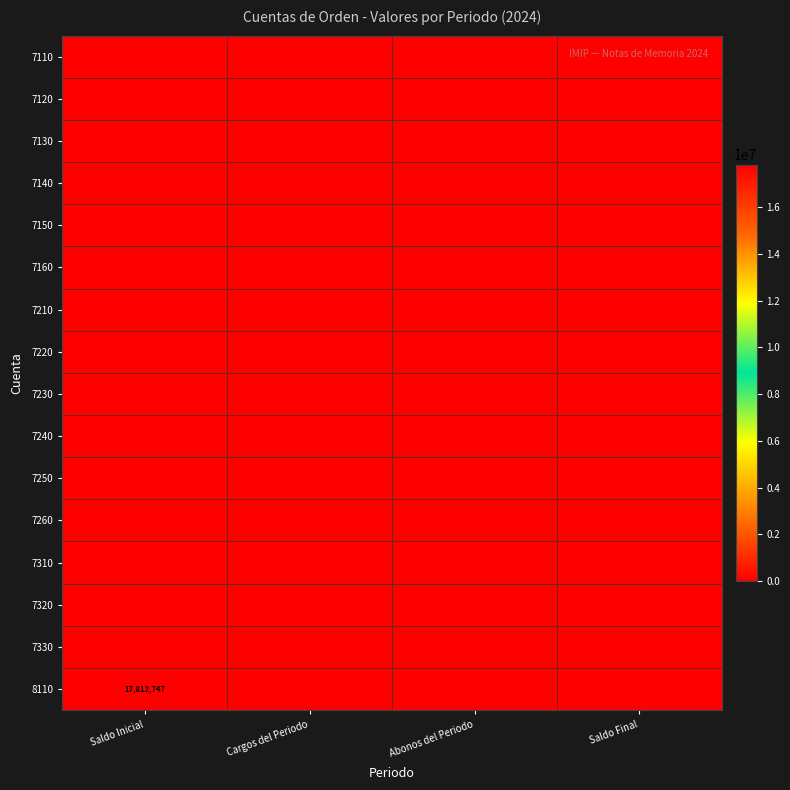

Where is 7120 nearest to the value 0?

Saldo Inicial